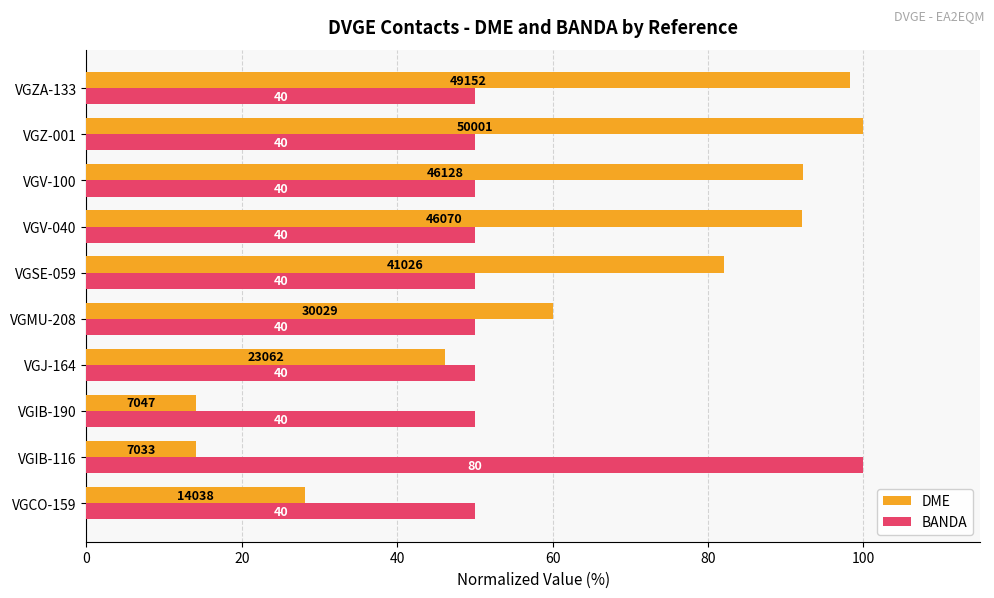

What are all the series names shown in the legend?

DME, BANDA